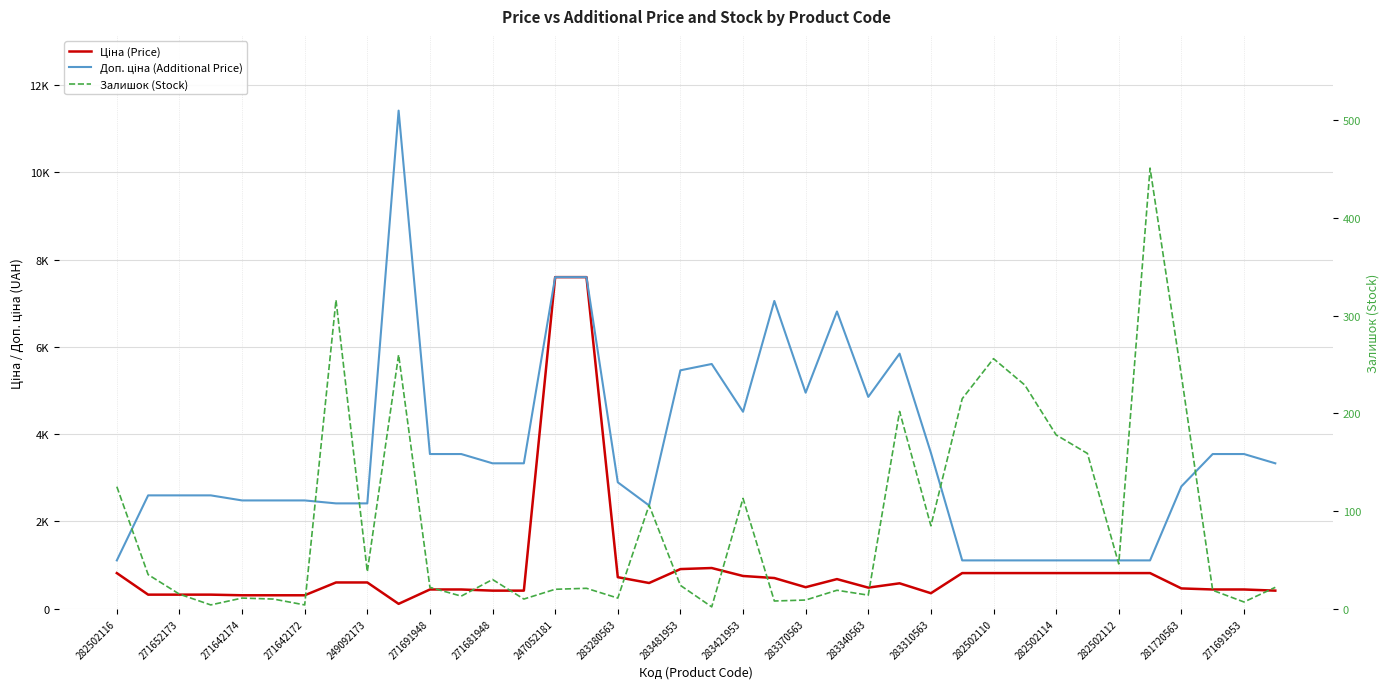

The value of Доп. ціна (Additional Price) at 283280563 is 1484.4. True or false?

False